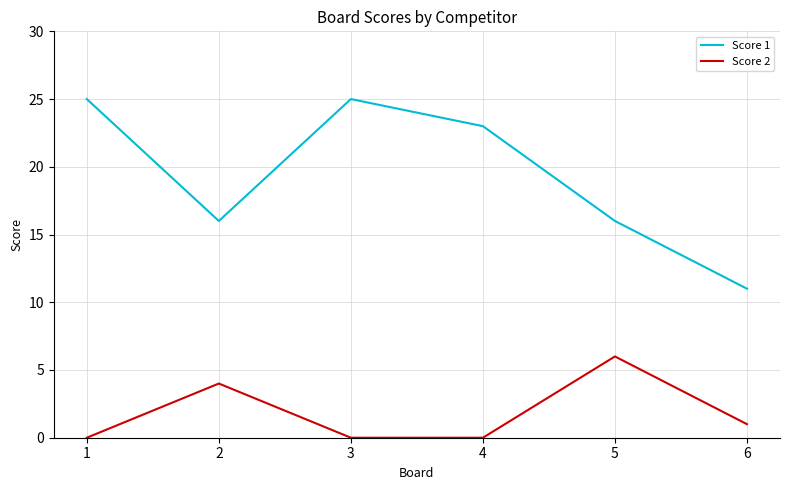

True or false: Score 2 has a value of 4 at 2.

True